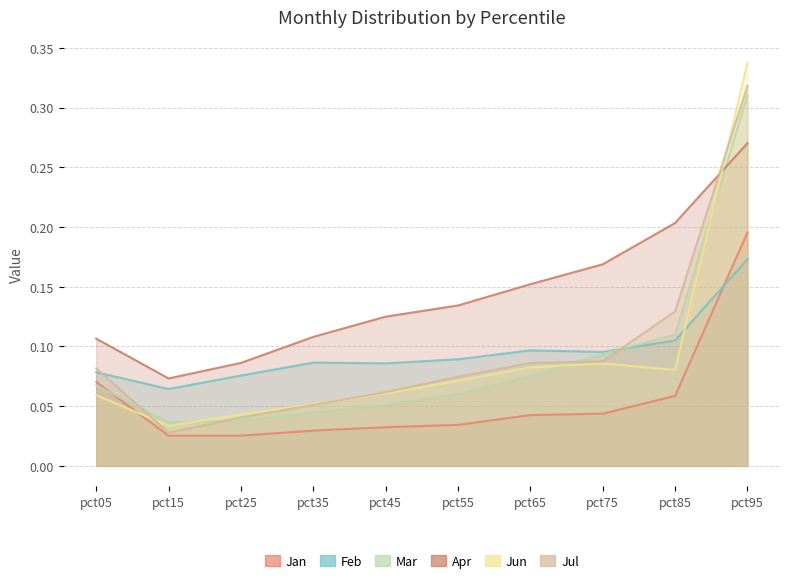

Reading left to right, transcribe all the data shown in this chart.

Jan: pct05=0.1	pct15=0.0	pct25=0.0	pct35=0.0	pct45=0.0	pct55=0.0	pct65=0.0	pct75=0.0	pct85=0.1	pct95=0.2
Feb: pct05=0.1	pct15=0.1	pct25=0.1	pct35=0.1	pct45=0.1	pct55=0.1	pct65=0.1	pct75=0.1	pct85=0.1	pct95=0.2
Mar: pct05=0.1	pct15=0.0	pct25=0.0	pct35=0.0	pct45=0.1	pct55=0.1	pct65=0.1	pct75=0.1	pct85=0.1	pct95=0.3
Apr: pct05=0.1	pct15=0.1	pct25=0.1	pct35=0.1	pct45=0.1	pct55=0.1	pct65=0.2	pct75=0.2	pct85=0.2	pct95=0.3
Jun: pct05=0.1	pct15=0.0	pct25=0.0	pct35=0.1	pct45=0.1	pct55=0.1	pct65=0.1	pct75=0.1	pct85=0.1	pct95=0.3
Jul: pct05=0.1	pct15=0.0	pct25=0.0	pct35=0.1	pct45=0.1	pct55=0.1	pct65=0.1	pct75=0.1	pct85=0.1	pct95=0.3